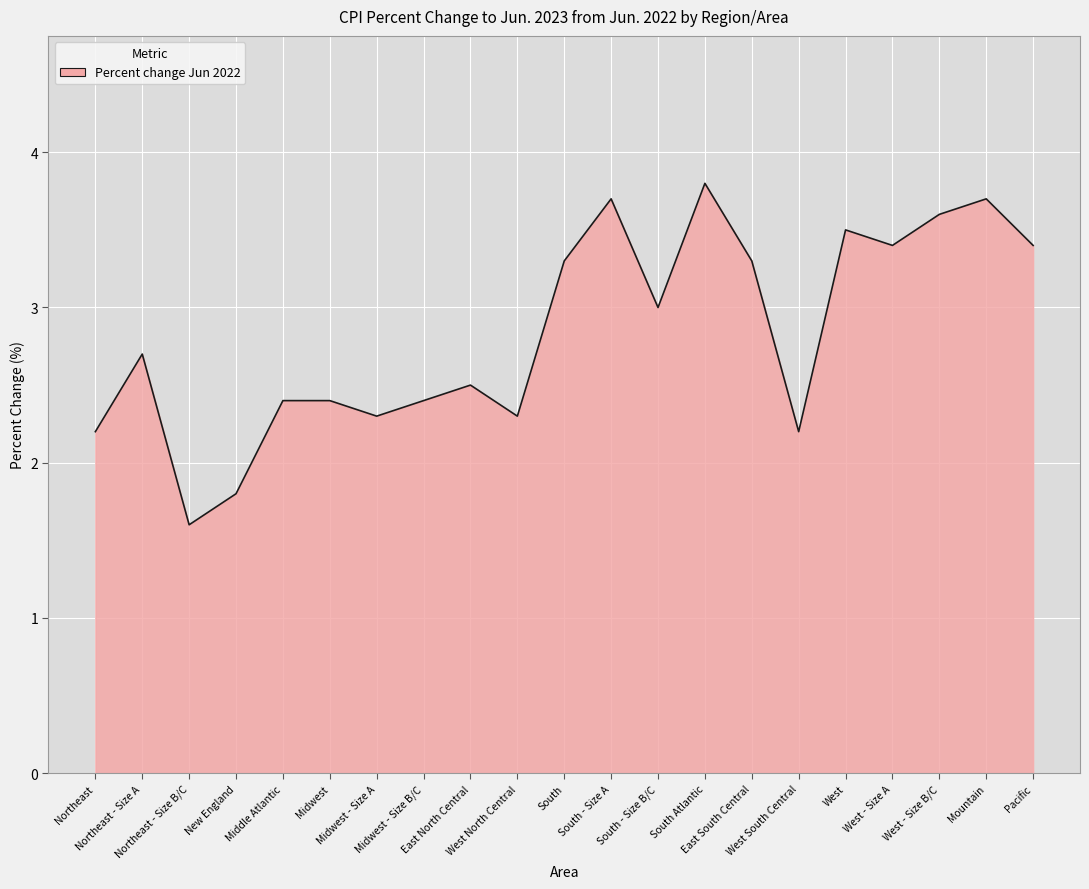

Where does the data first go above 2?

Northeast